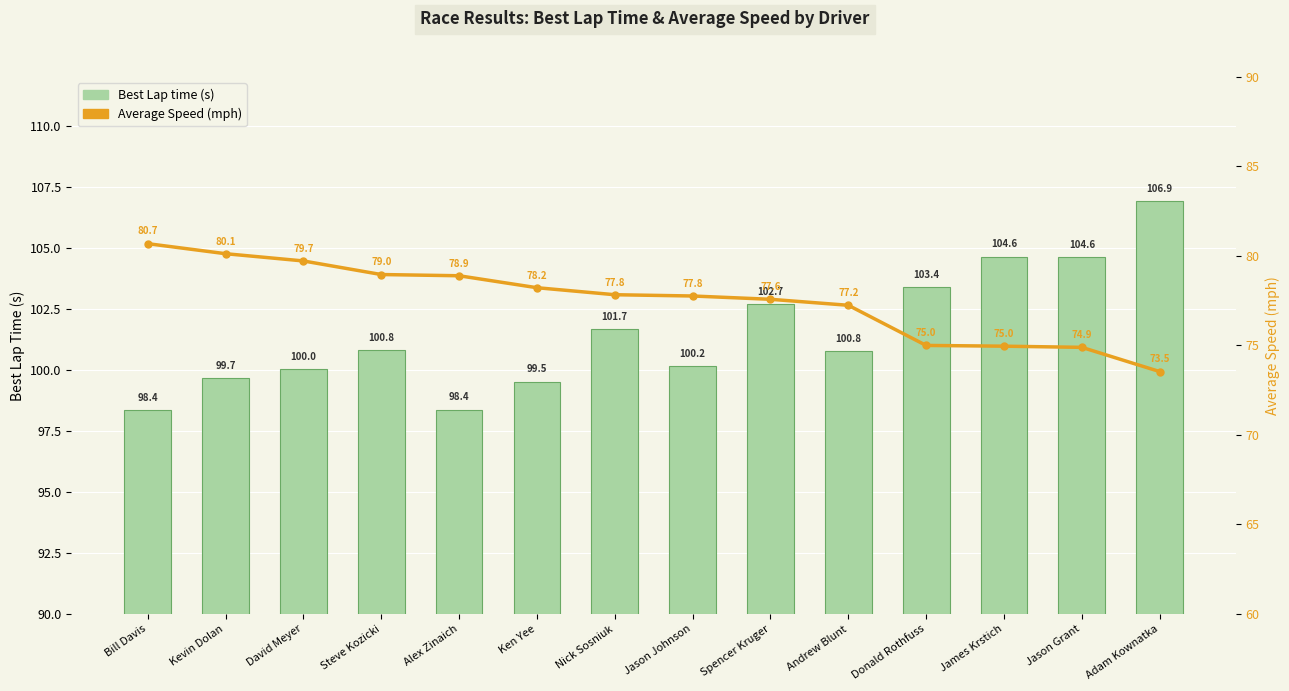

Between Alex Zinaich and Adam Kownatka, which is larger?

Adam Kownatka